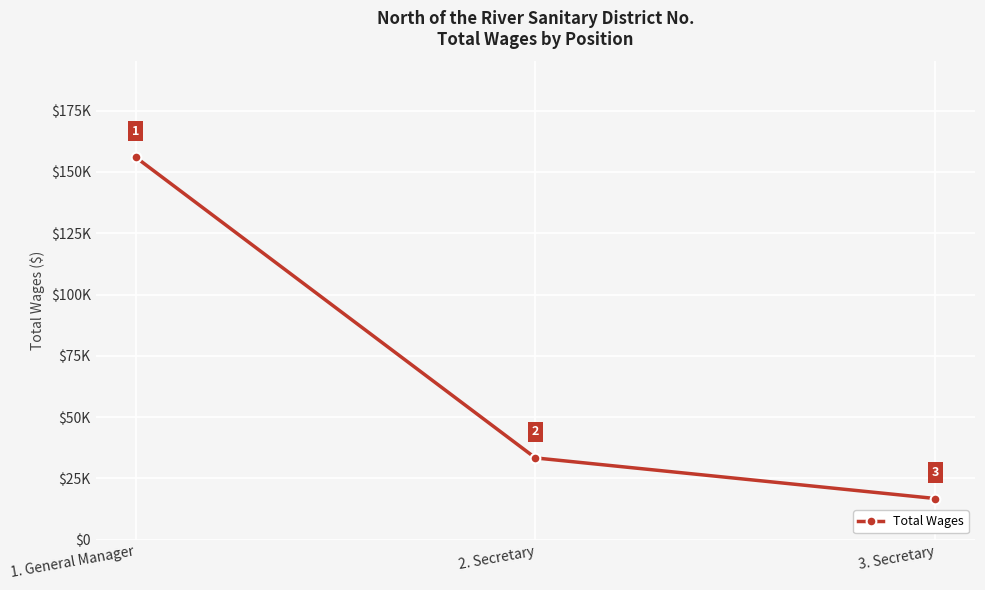

Approximately how many times larger is the value at 1. General Manager compared to 3. Secretary?

9.3